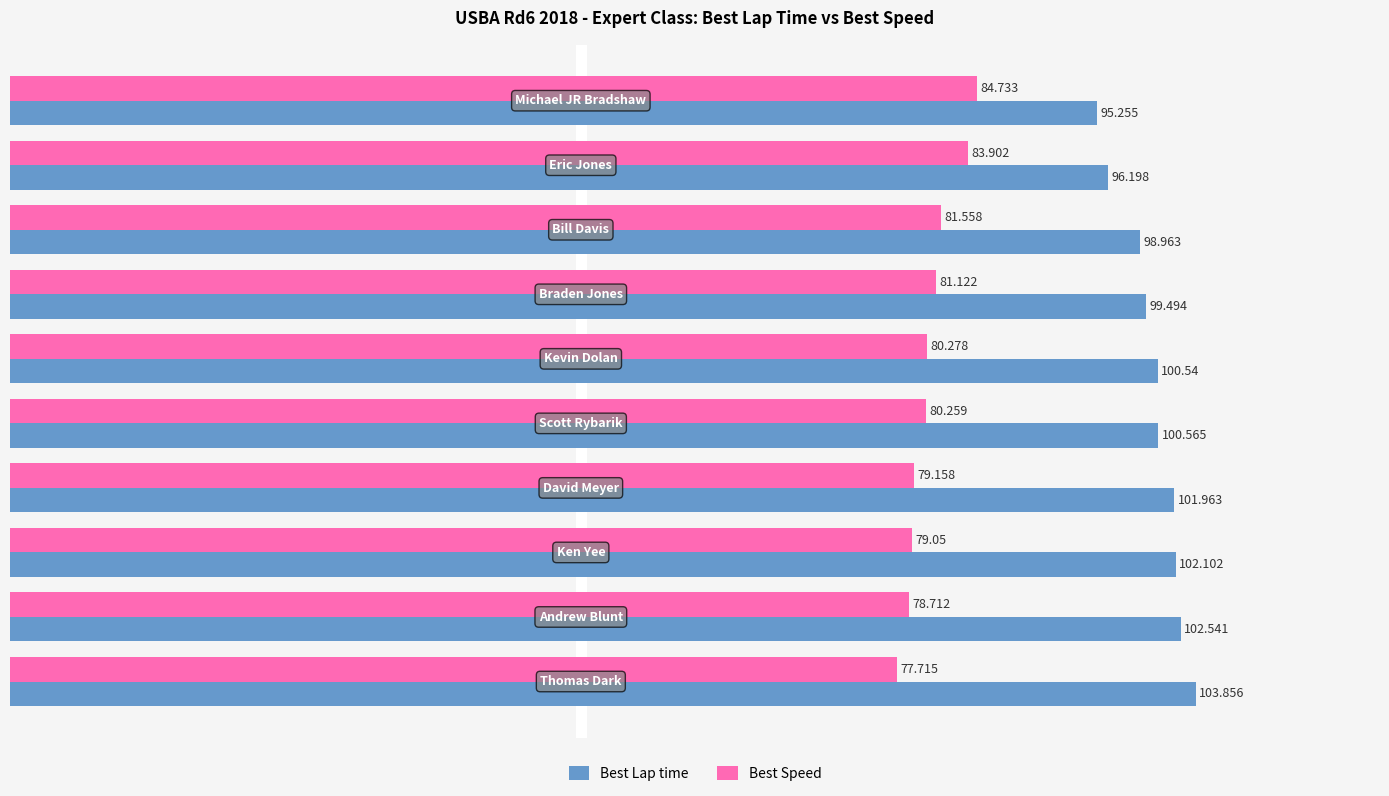

List the series in order of their peak value, highest first.

Best Lap time, Best Speed